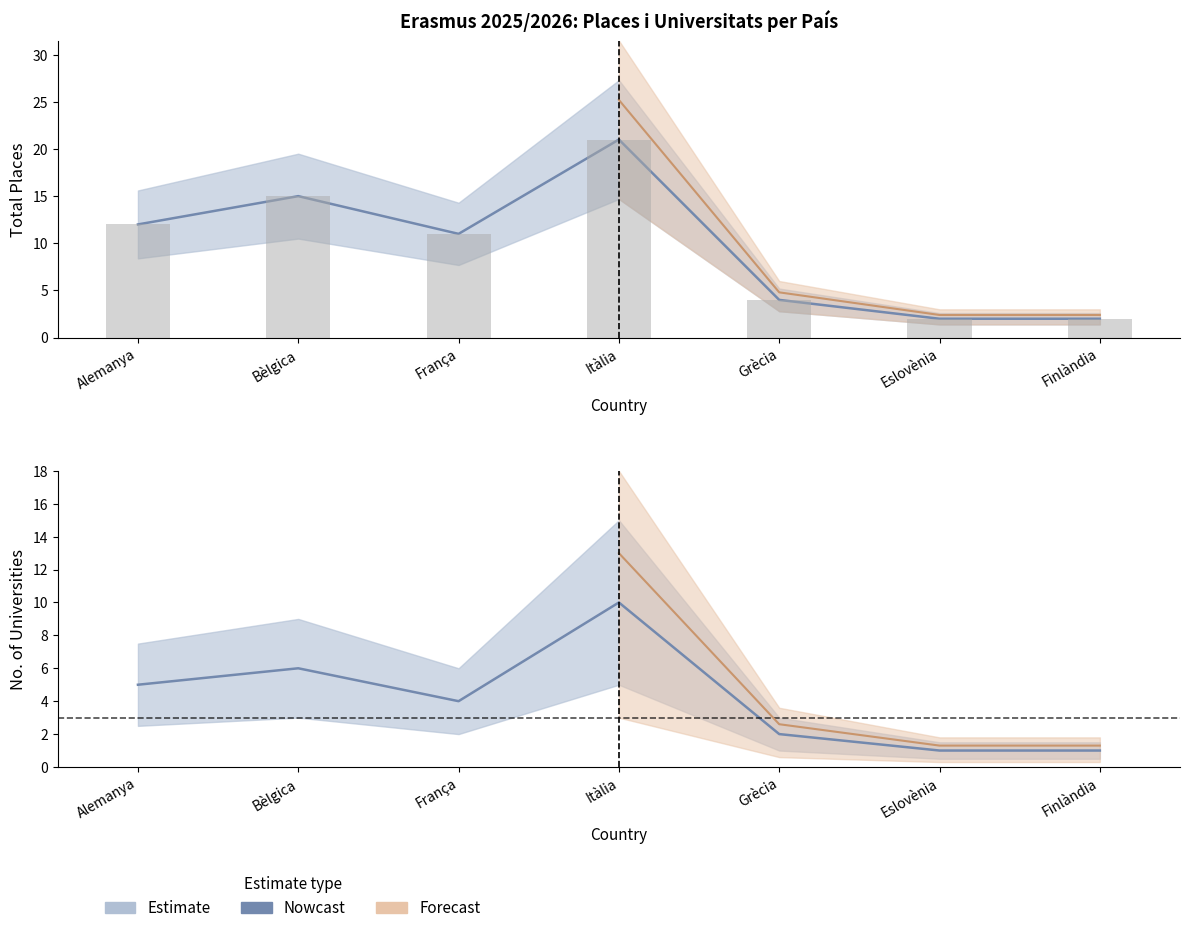

Rank the categories by Total Places value from highest to lowest.

Itàlia, Bèlgica, Alemanya, França, Grècia, Eslovènia, Finlàndia